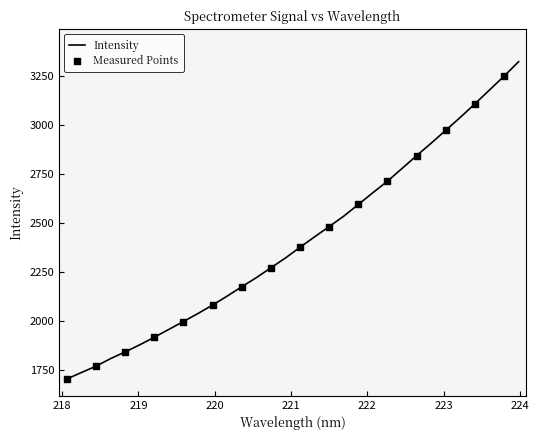

What is the difference between the maximum and minimum values?

1620.2